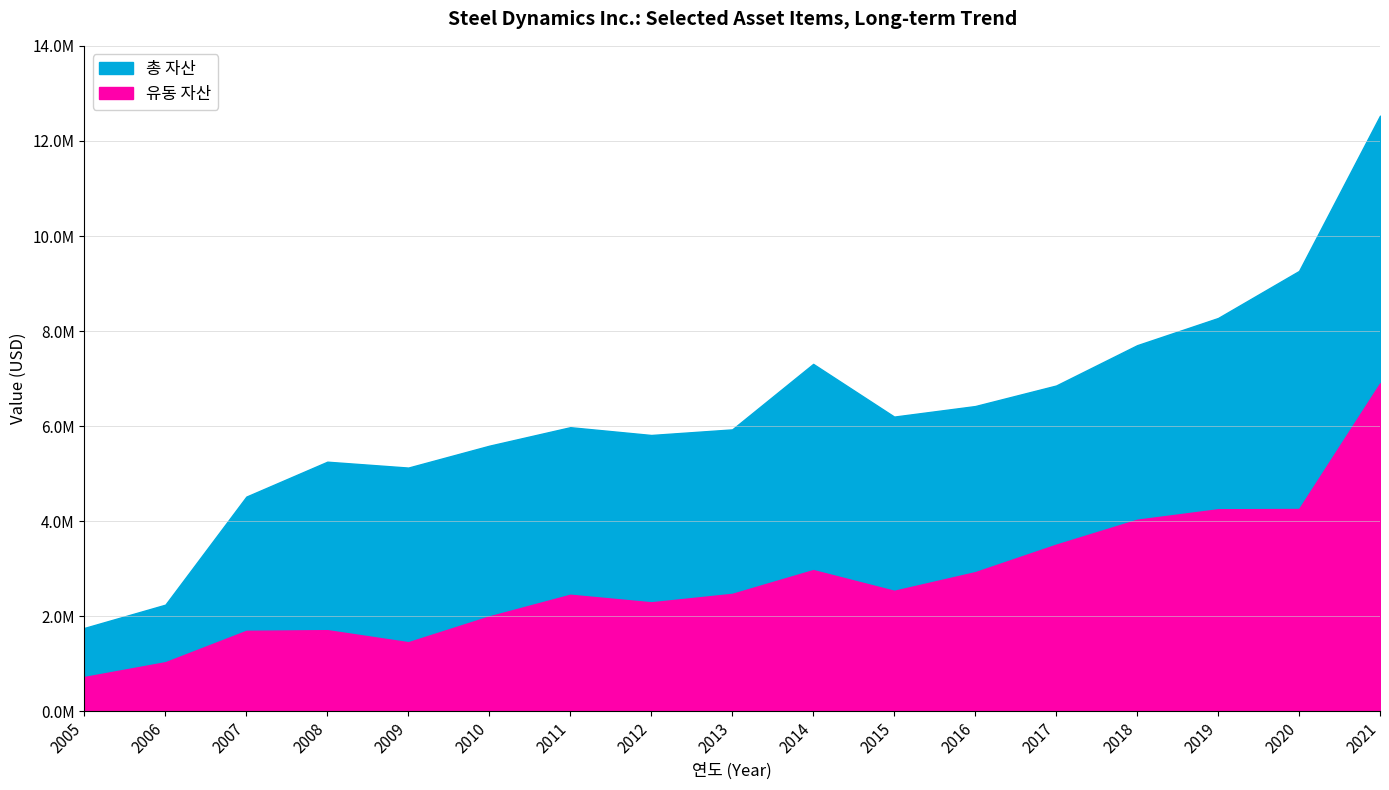

The value of 총 자산 at 2017 is 6855732. True or false?

True